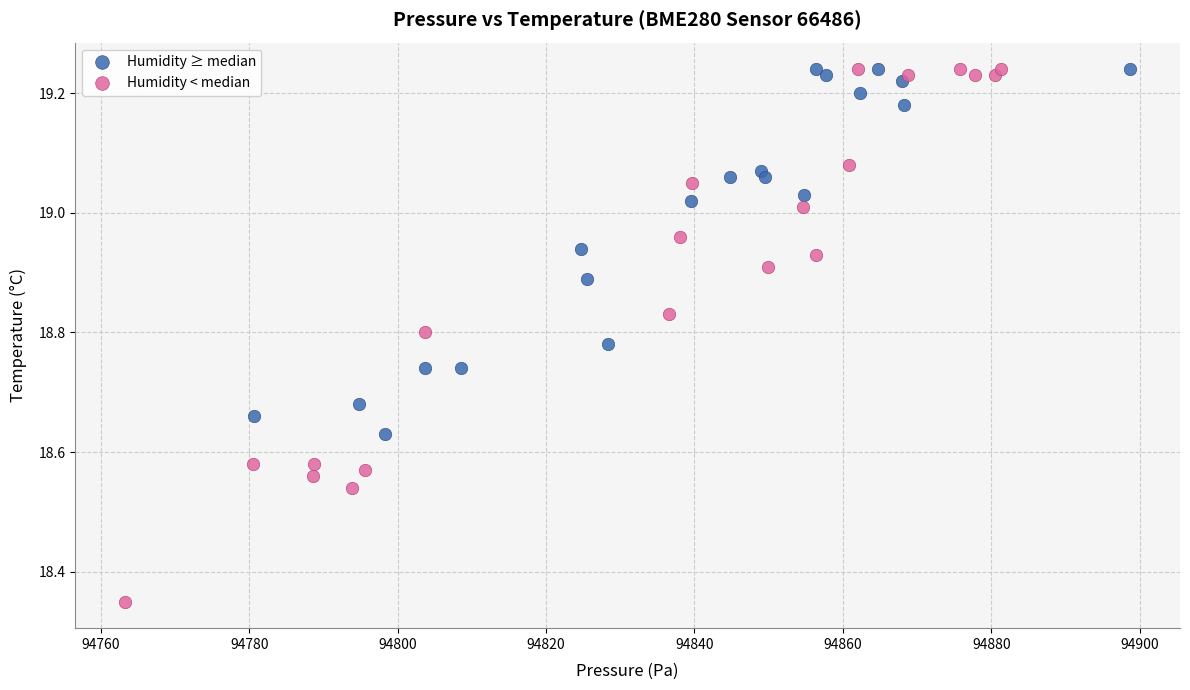

Which series has the largest Y range (max minus min)?

Humidity < median